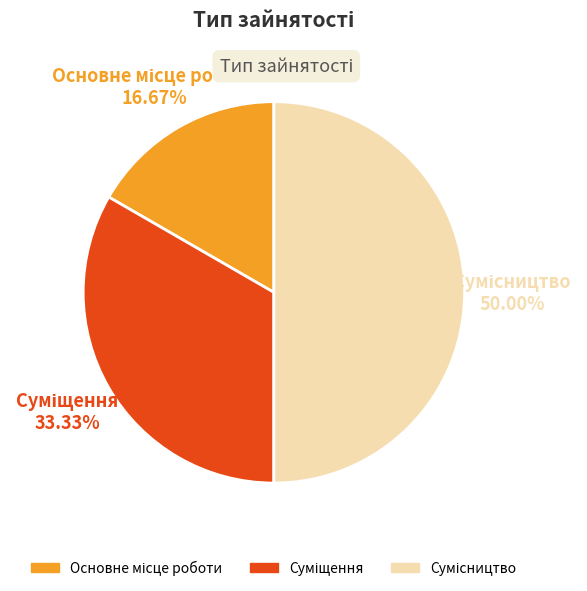

Count the number of slices in the pie.

3